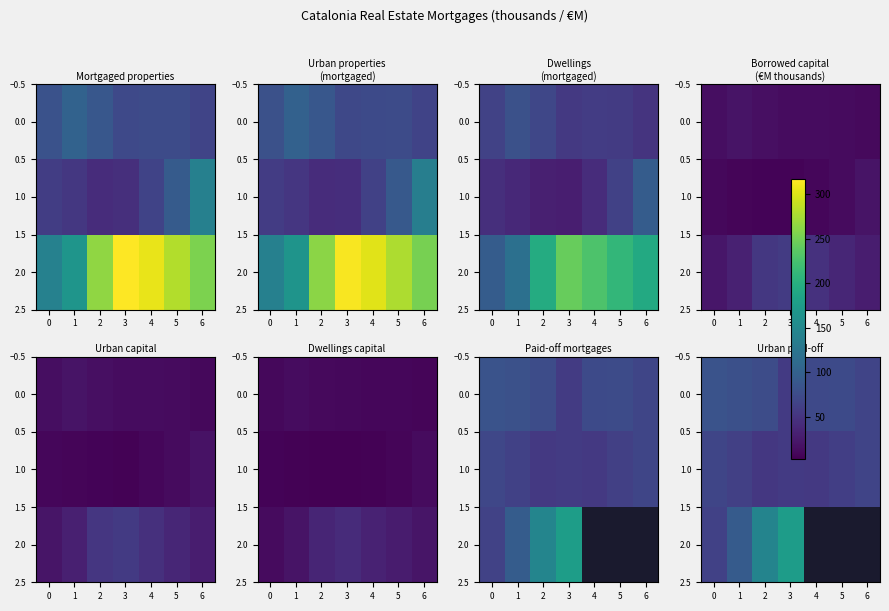

Count the number of data series in this chart.

3